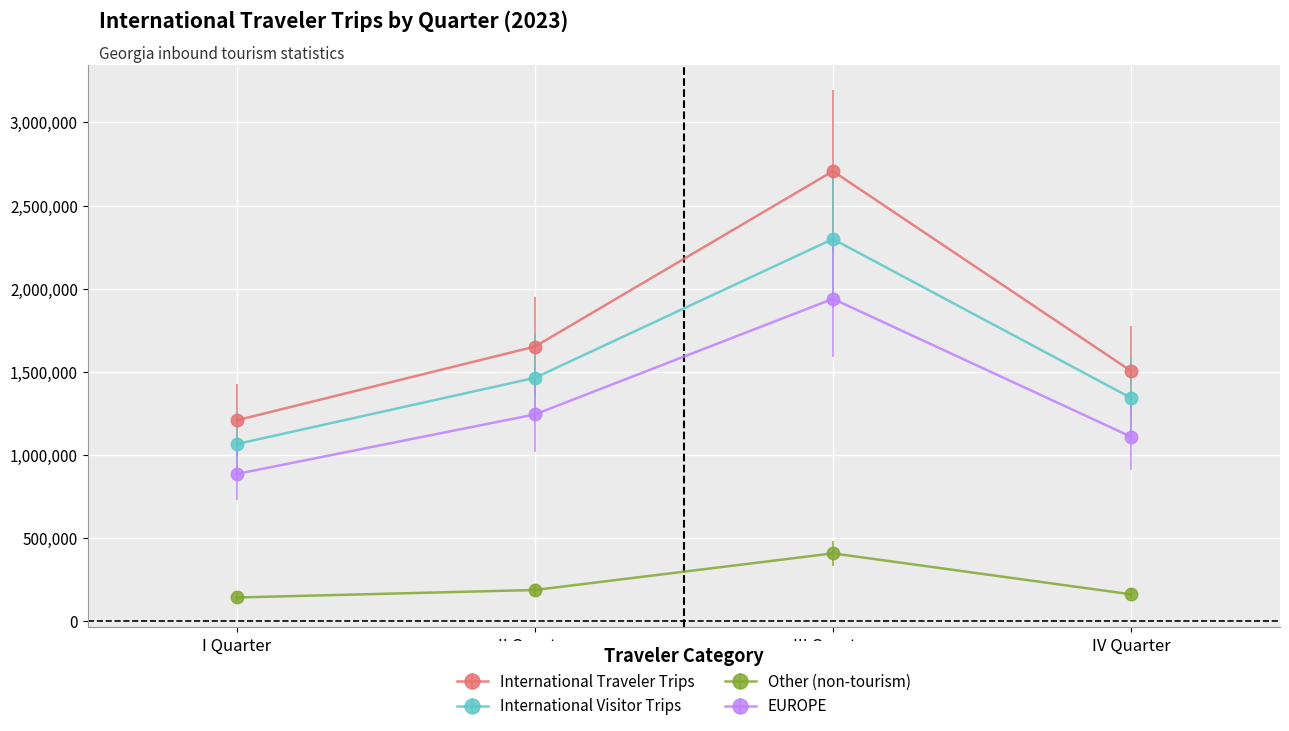

True or false: EUROPE has more than 0 interior local peaks.

True